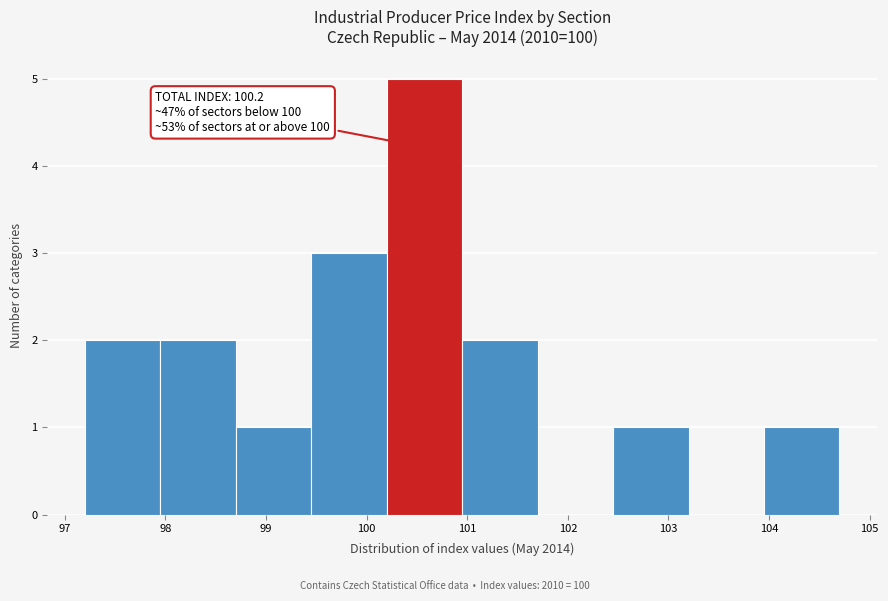

Which range on the x-axis has the tallest bar?

100.20 to 100.95